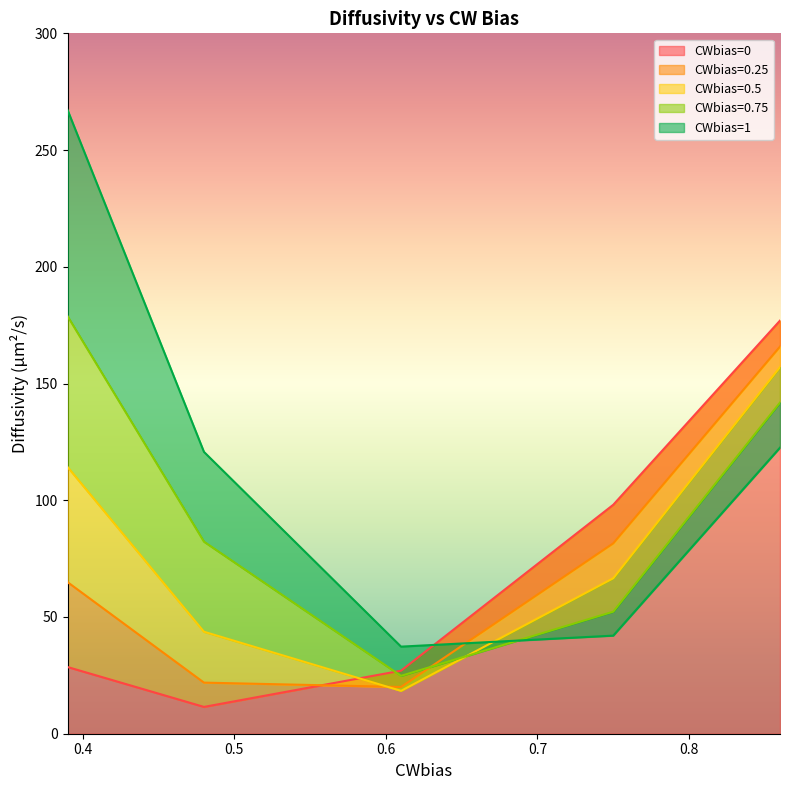

What is the difference between the highest and lowest values at 0.86?

54.4